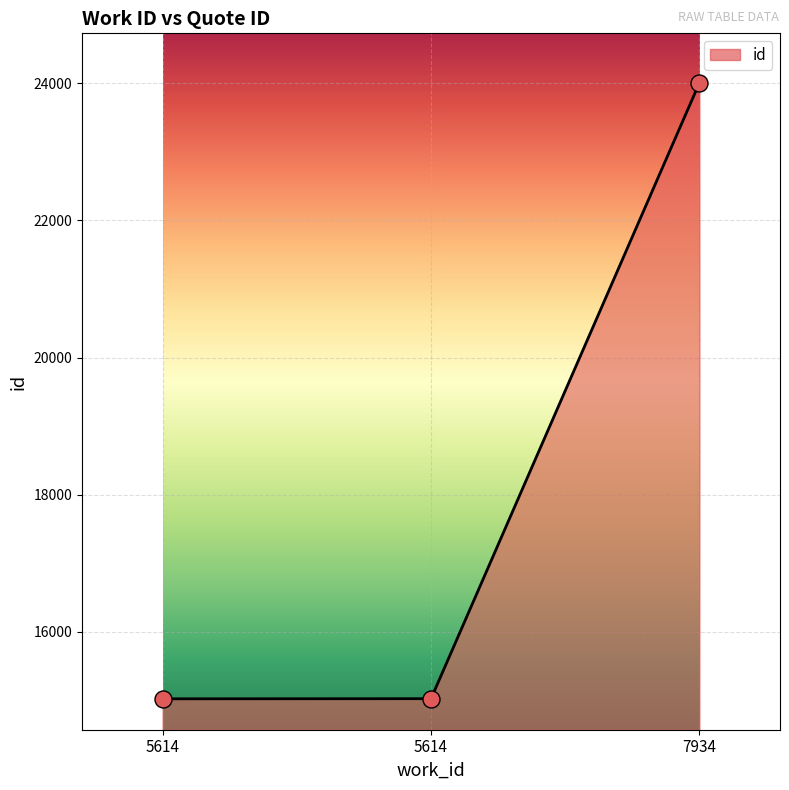

What is the change in value from 5614 to 5614?

+2